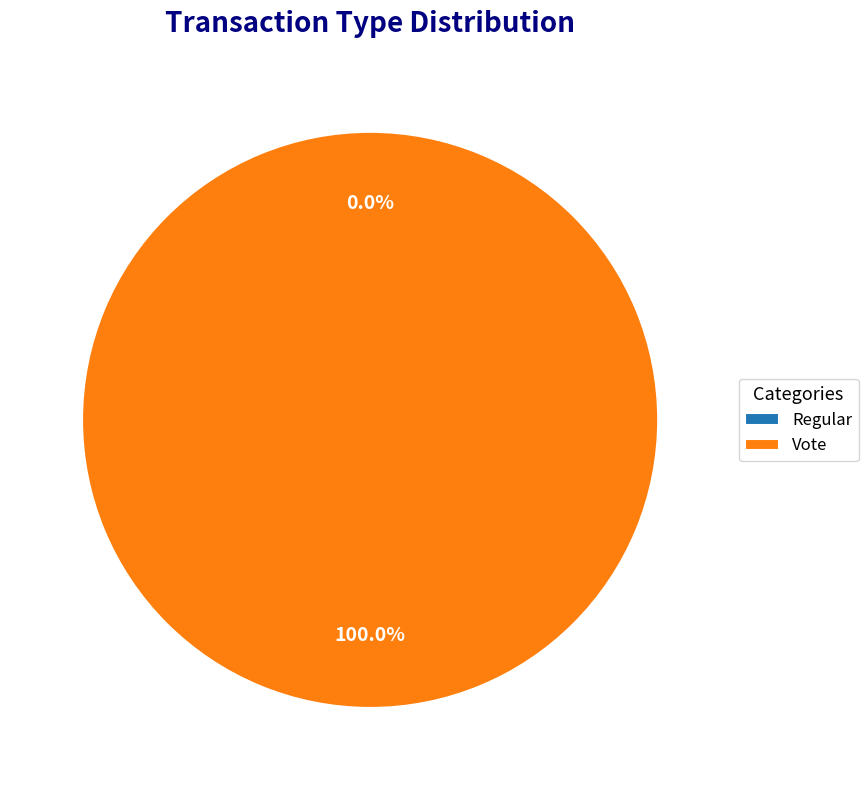

What is the change in value from Regular to Vote?

+2